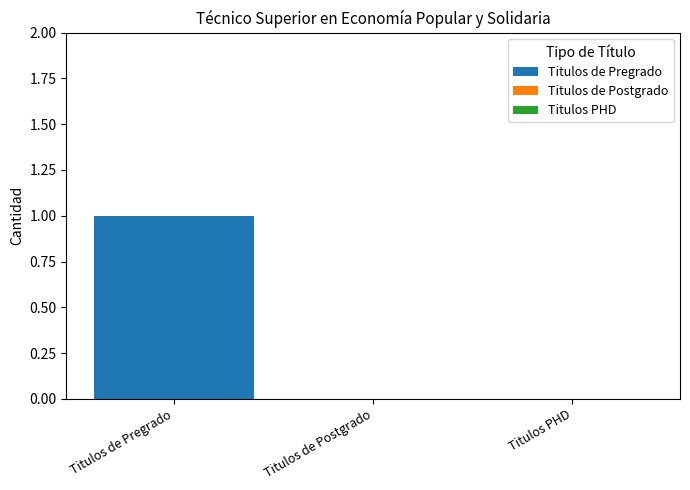

Between Titulos PHD and Titulos de Pregrado, which is larger?

Titulos de Pregrado